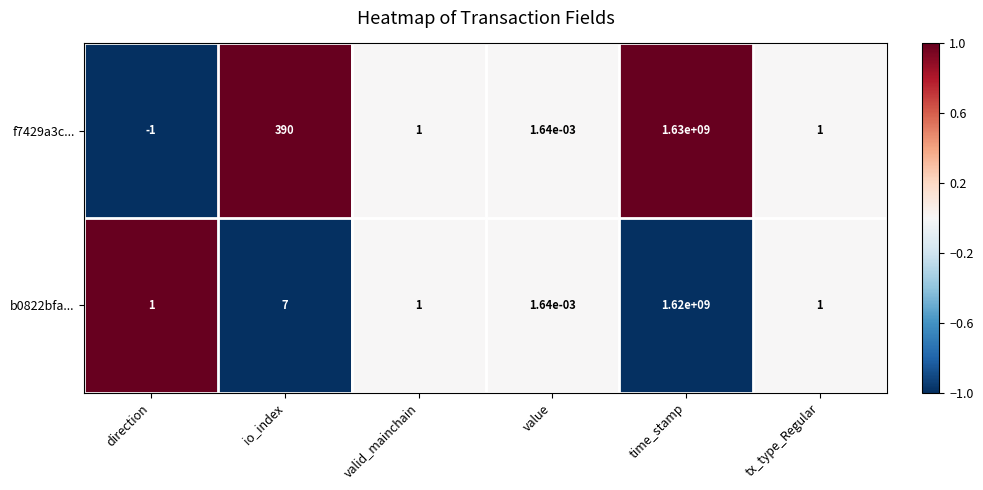

Which label corresponds to the smallest value in the chart?

direction